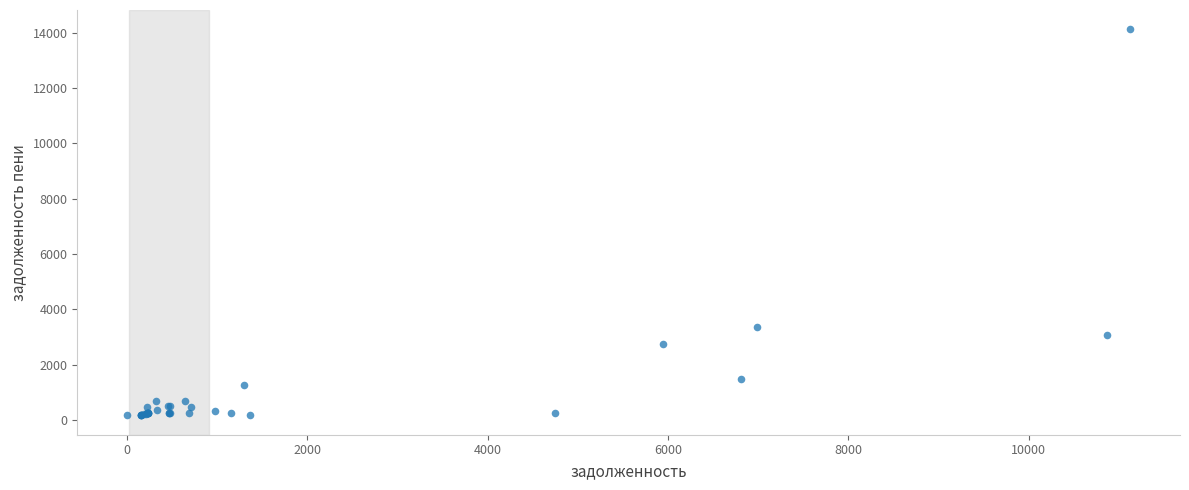

What Y value in the scatter plot is closest to 7145?

3369.3